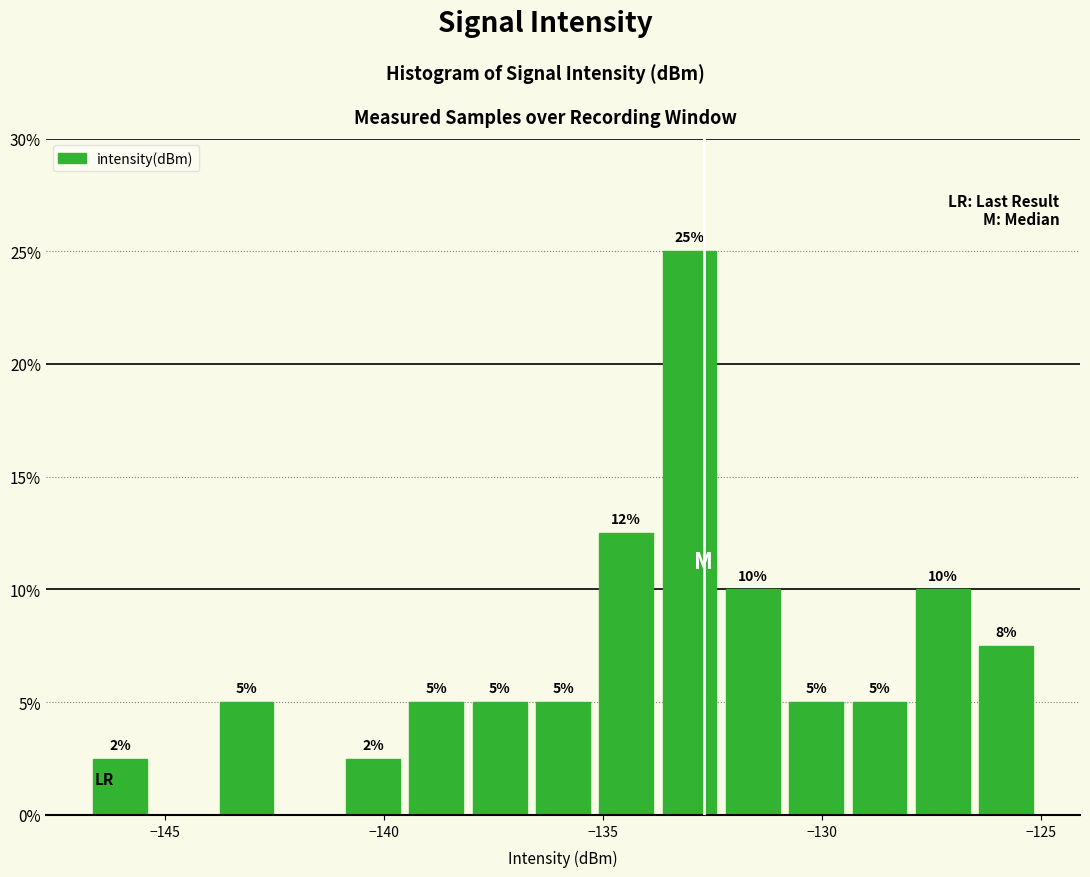

Read against the x-axis, roughly where is the centre of the tallest bar?

-133.0